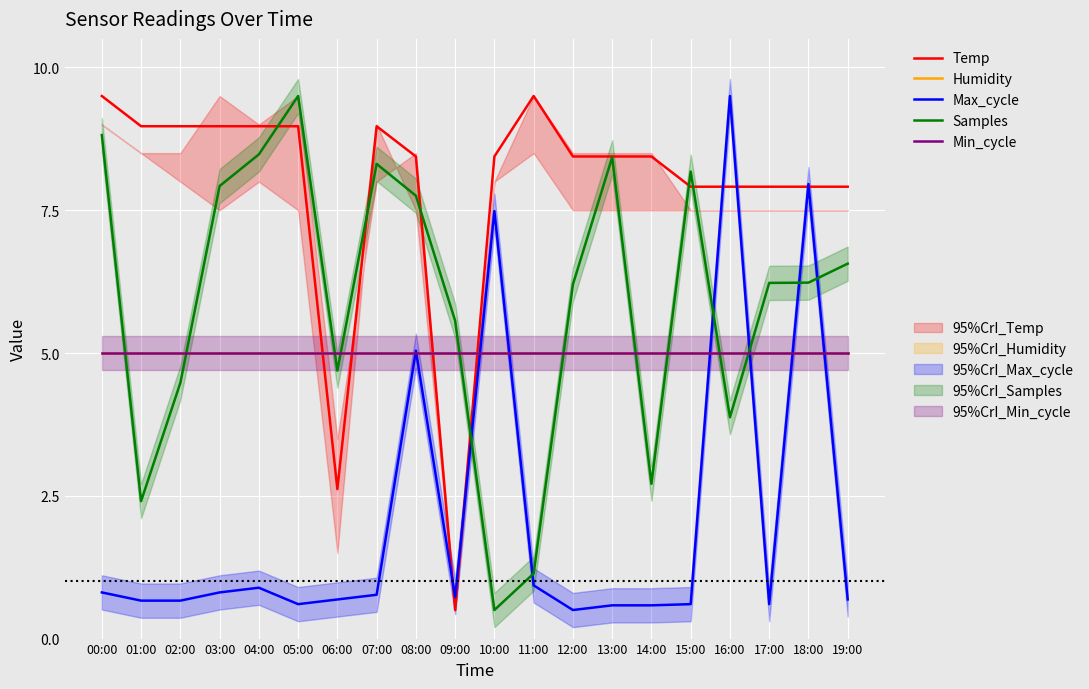

Reading right to left, transcribe all the data shown in this chart.

Temp: 7.9	7.9	7.9	7.9	7.9	8.4	8.4	8.4	9.5	8.4	0.5	8.4	9.0	2.6	9.0	9.0	9.0	9.0	9.0	9.5
Humidity: 5.0	5.0	5.0	5.0	5.0	5.0	5.0	5.0	5.0	5.0	5.0	5.0	5.0	5.0	5.0	5.0	5.0	5.0	5.0	5.0
Max_cycle: 0.7	8.0	0.6	9.5	0.6	0.6	0.6	0.5	0.9	7.5	0.7	5.0	0.8	0.7	0.6	0.9	0.8	0.7	0.7	0.8
Samples: 6.6	6.2	6.2	3.9	8.2	2.7	8.4	6.2	1.1	0.5	5.6	7.8	8.3	4.7	9.5	8.5	7.9	4.5	2.4	8.8
Min_cycle: 5.0	5.0	5.0	5.0	5.0	5.0	5.0	5.0	5.0	5.0	5.0	5.0	5.0	5.0	5.0	5.0	5.0	5.0	5.0	5.0